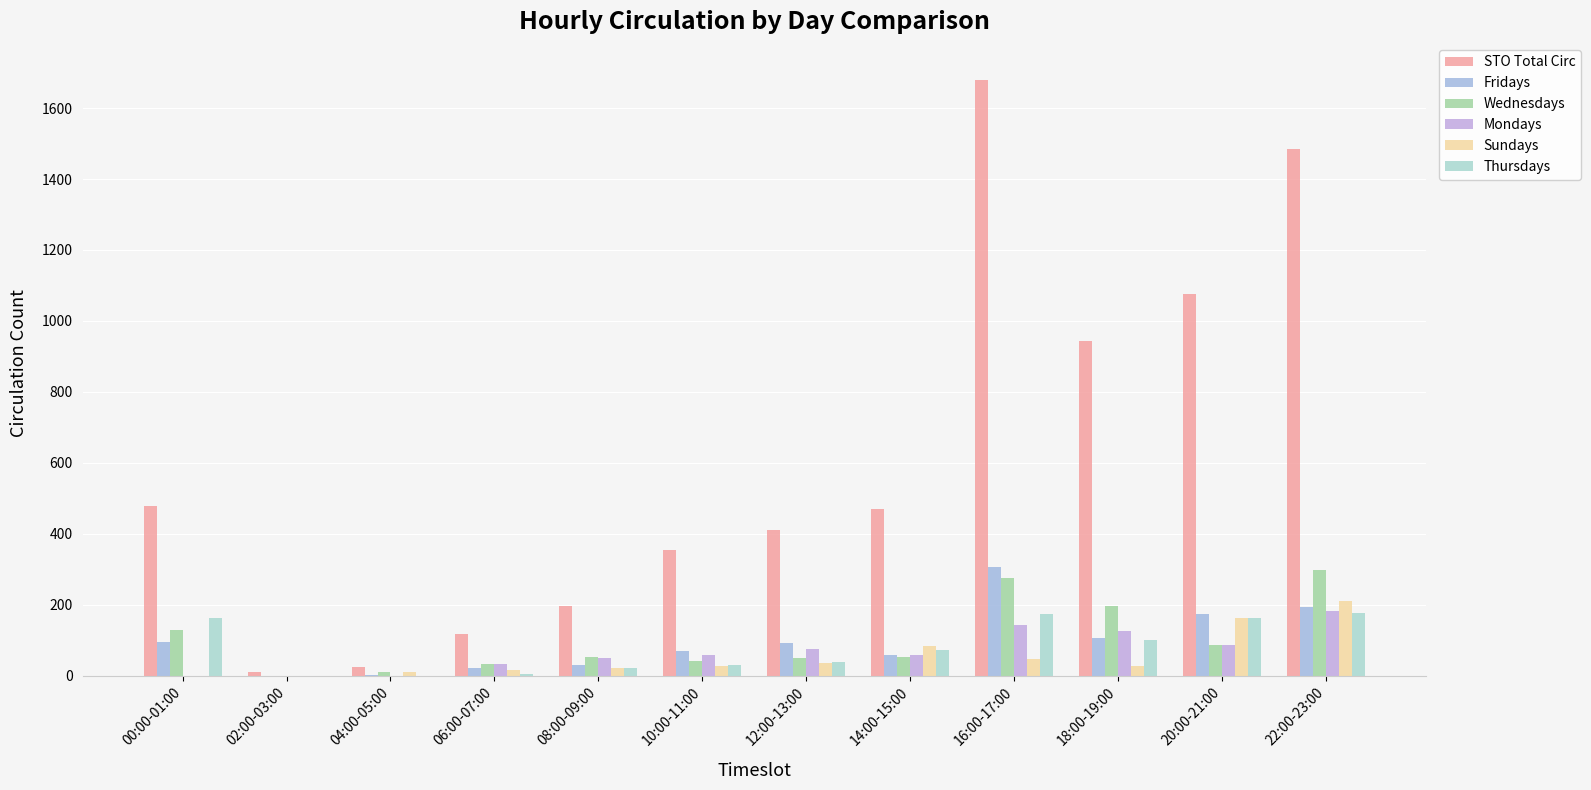

Rank the categories by Thursdays value from lowest to highest.

02:00-03:00, 04:00-05:00, 06:00-07:00, 08:00-09:00, 10:00-11:00, 12:00-13:00, 14:00-15:00, 18:00-19:00, 00:00-01:00, 20:00-21:00, 16:00-17:00, 22:00-23:00